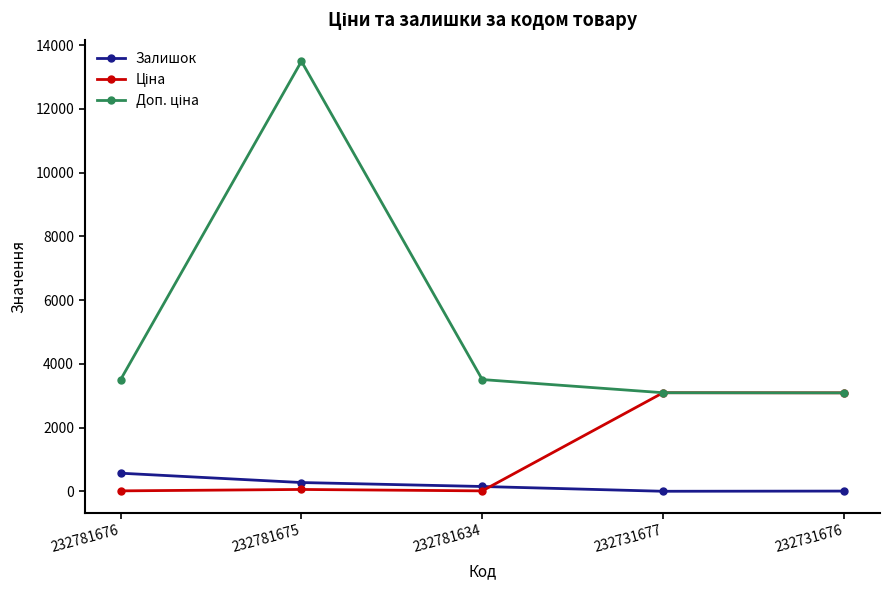

What is the difference between the highest and lowest values at 232781675?

13433.3